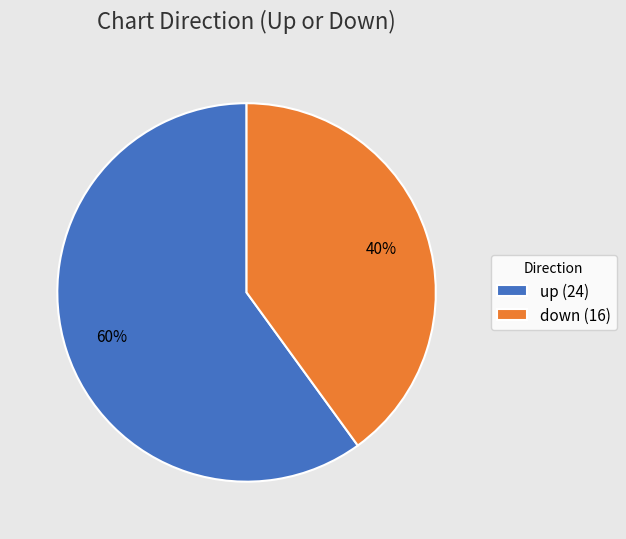

How many segments does this pie chart have?

2